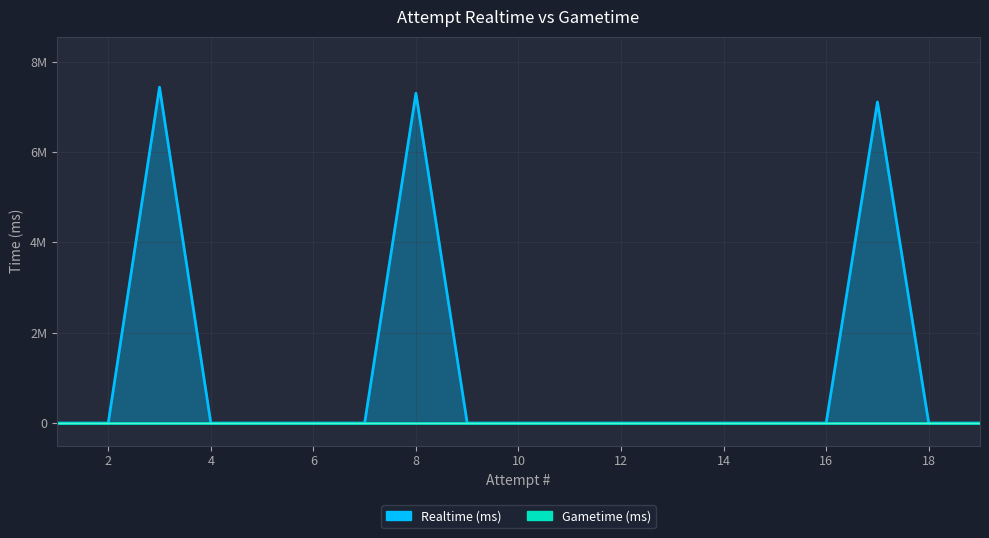

Reading left to right, extract all data points from this chart.

Realtime (ms): 19=0	18=0	17=7106965	16=0	15=0	14=0	13=0	12=0	11=0	10=0	9=0	8=7300012	7=0	6=0	5=0	4=0	3=7434874	2=0	1=0
Gametime (ms): 19=0	18=0	17=0	16=0	15=0	14=0	13=0	12=0	11=0	10=0	9=0	8=0	7=0	6=0	5=0	4=0	3=0	2=0	1=0